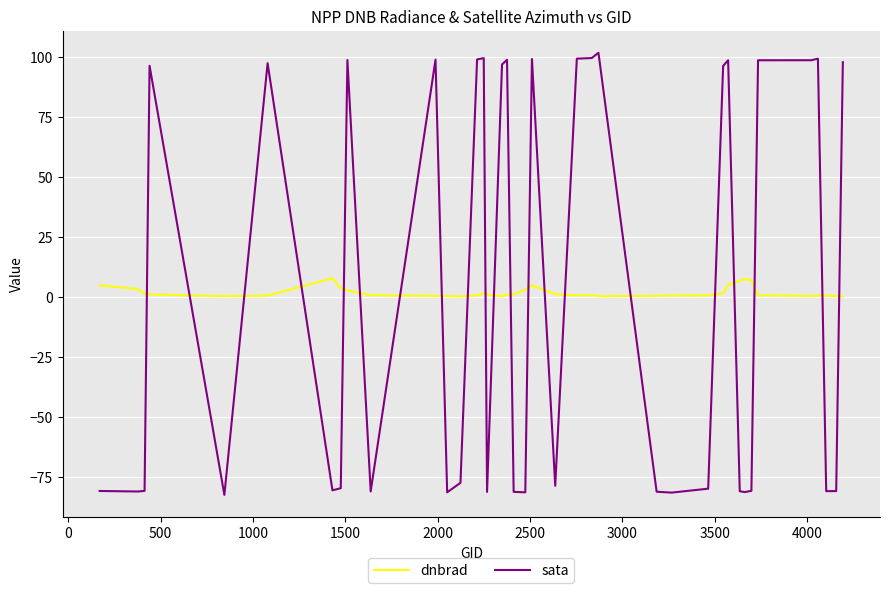

What is the difference between the maximum and minimum values in the sata series?

184.0